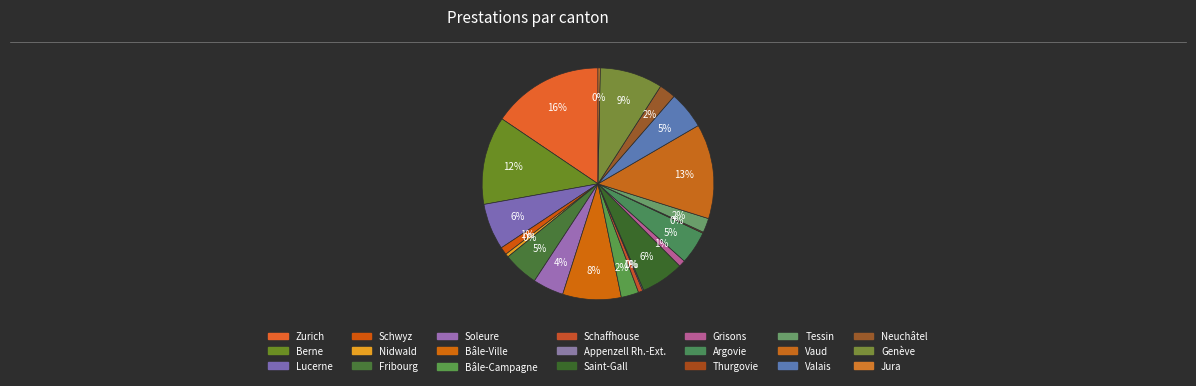

What is the change in value from Berne to Schwyz?

-73